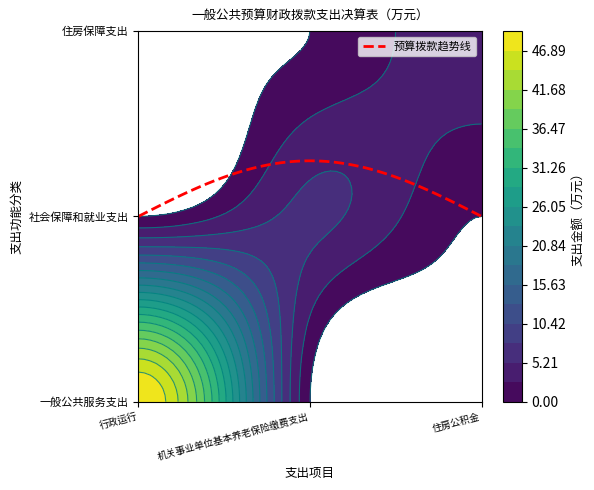

Count the number of categories in the chart.

3